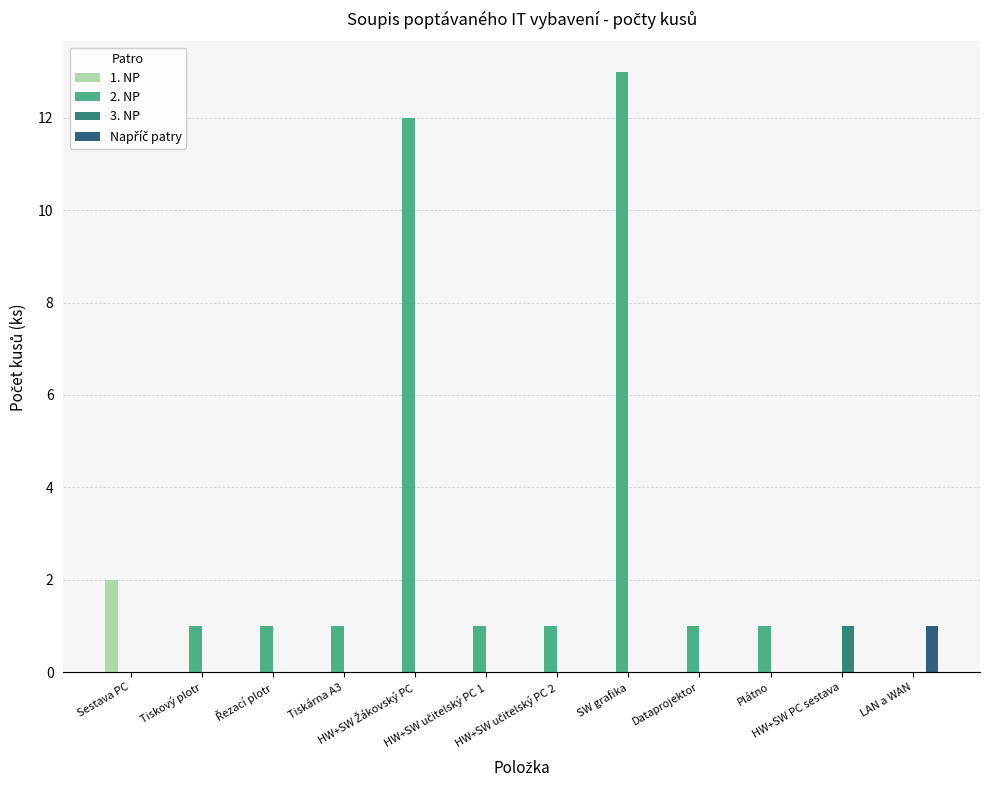

Which series has the largest total across all categories?

2. NP